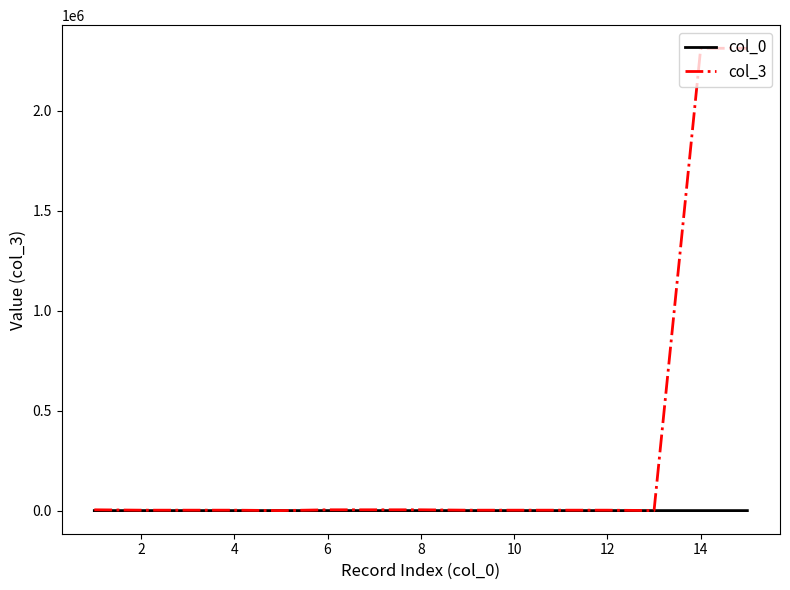

Does the chart have visible grid lines?

No